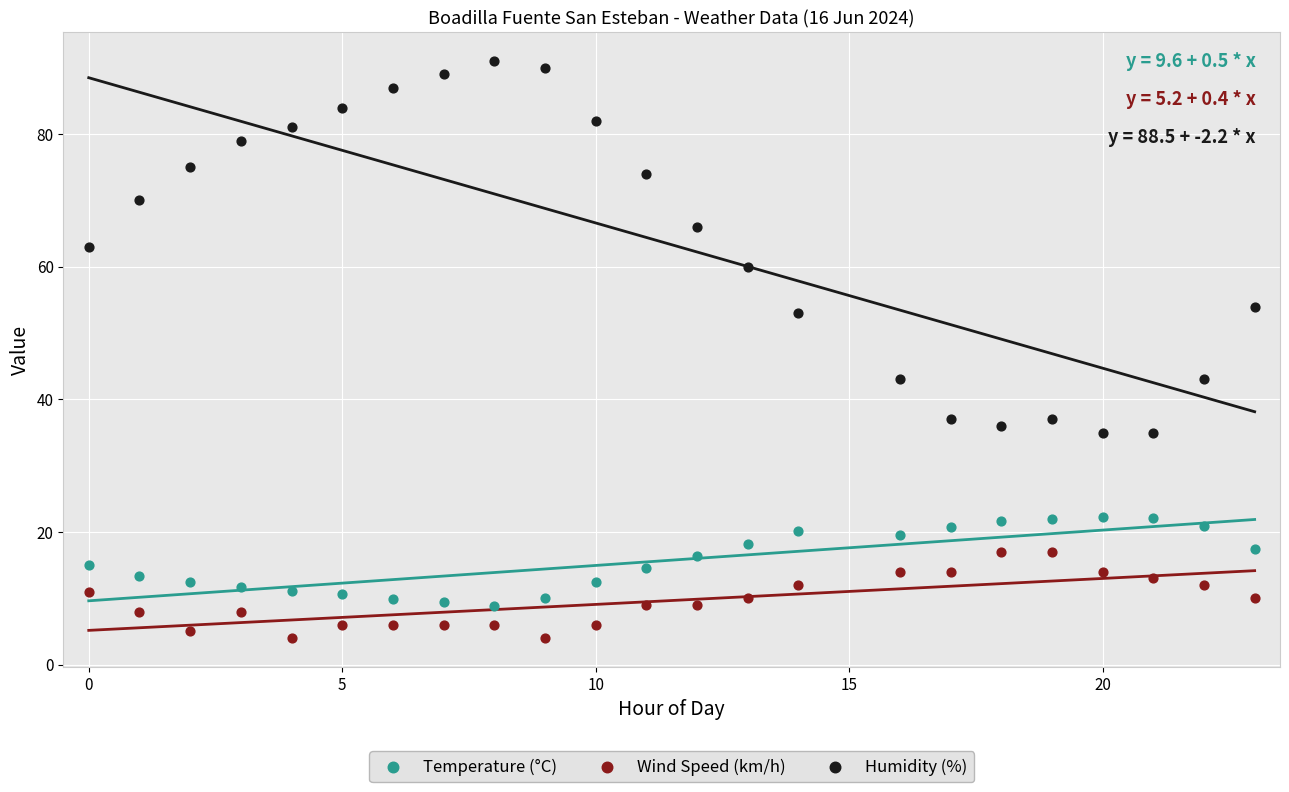

Which series has the largest Y range (max minus min)?

Humidity (%)